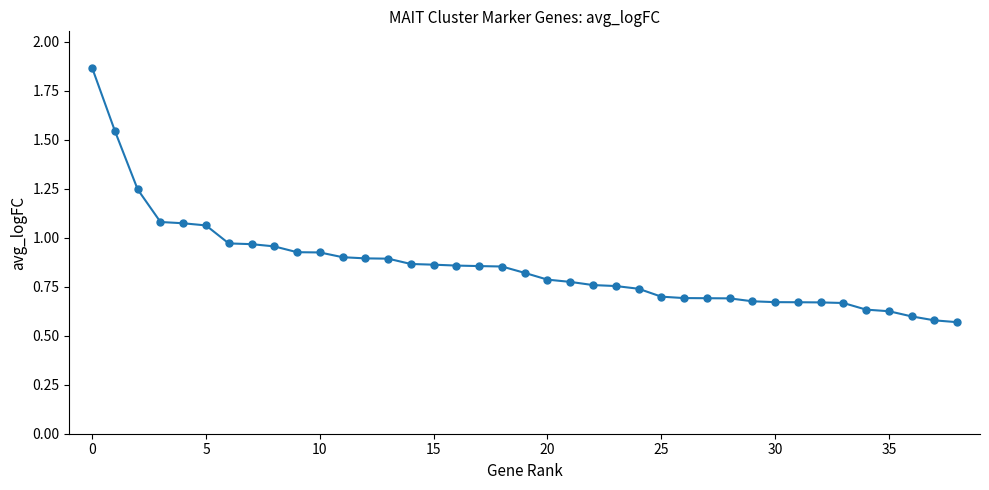

What is the difference between the maximum and second lowest values?

1.3